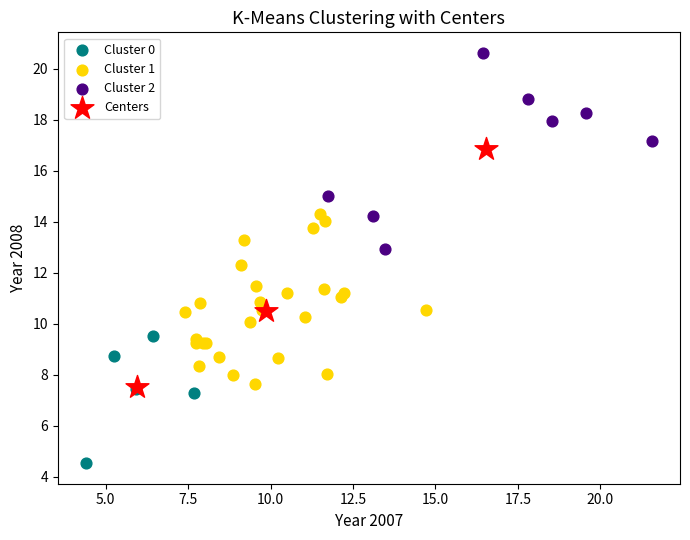

Which series contains the highest Y value?

Cluster 2